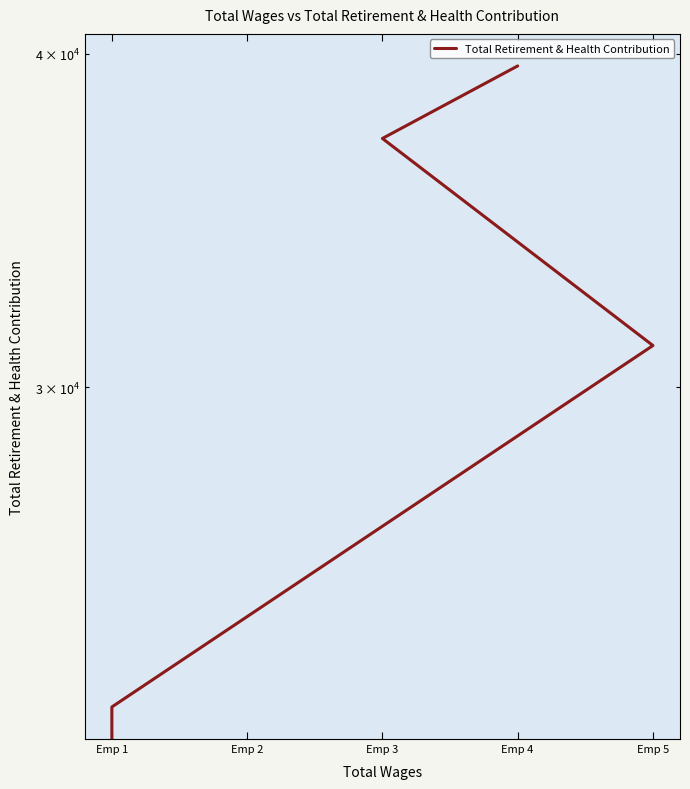

What is the sum of all values?

130617